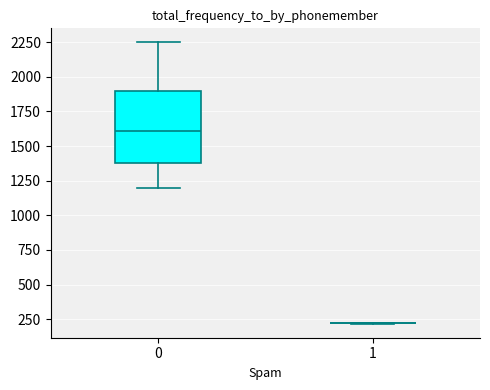

Which box is the tallest, from its lower edge to its upper edge?

0